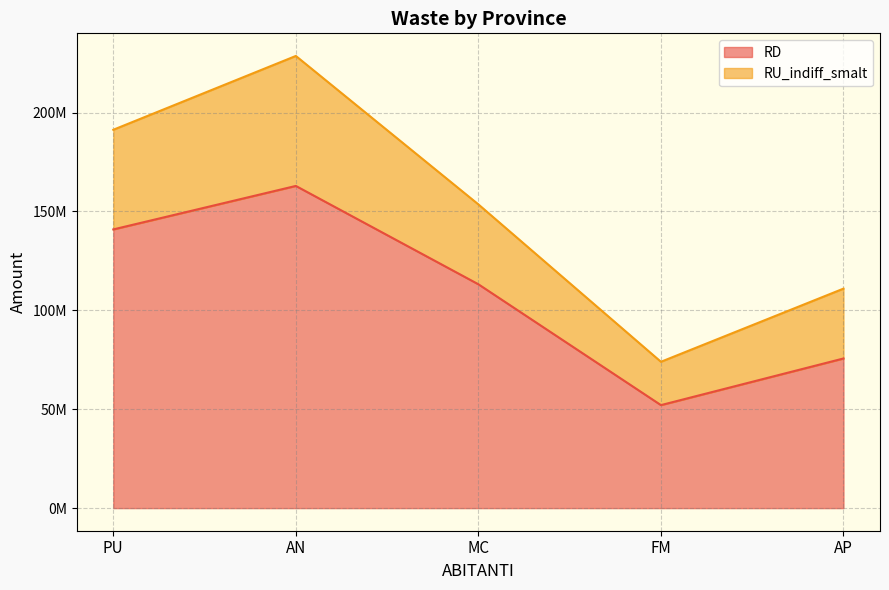

What is the sum of the RD values at MC and PU?

254070233.0